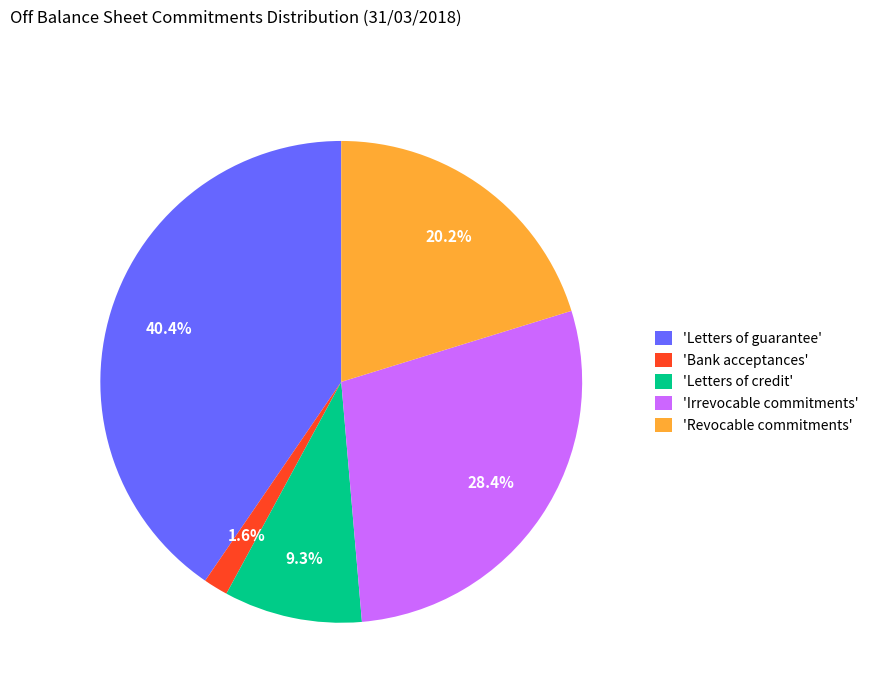

What is the ratio of the value at 'Irrevocable commitments' to the value at 'Letters of credit'?

3.1